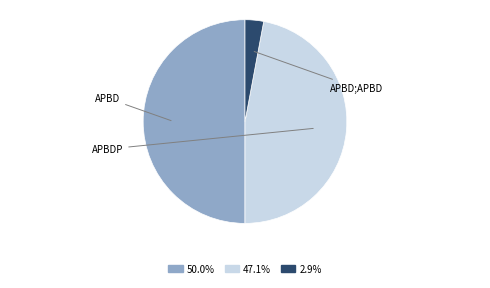

How many slices are in this pie chart?

3